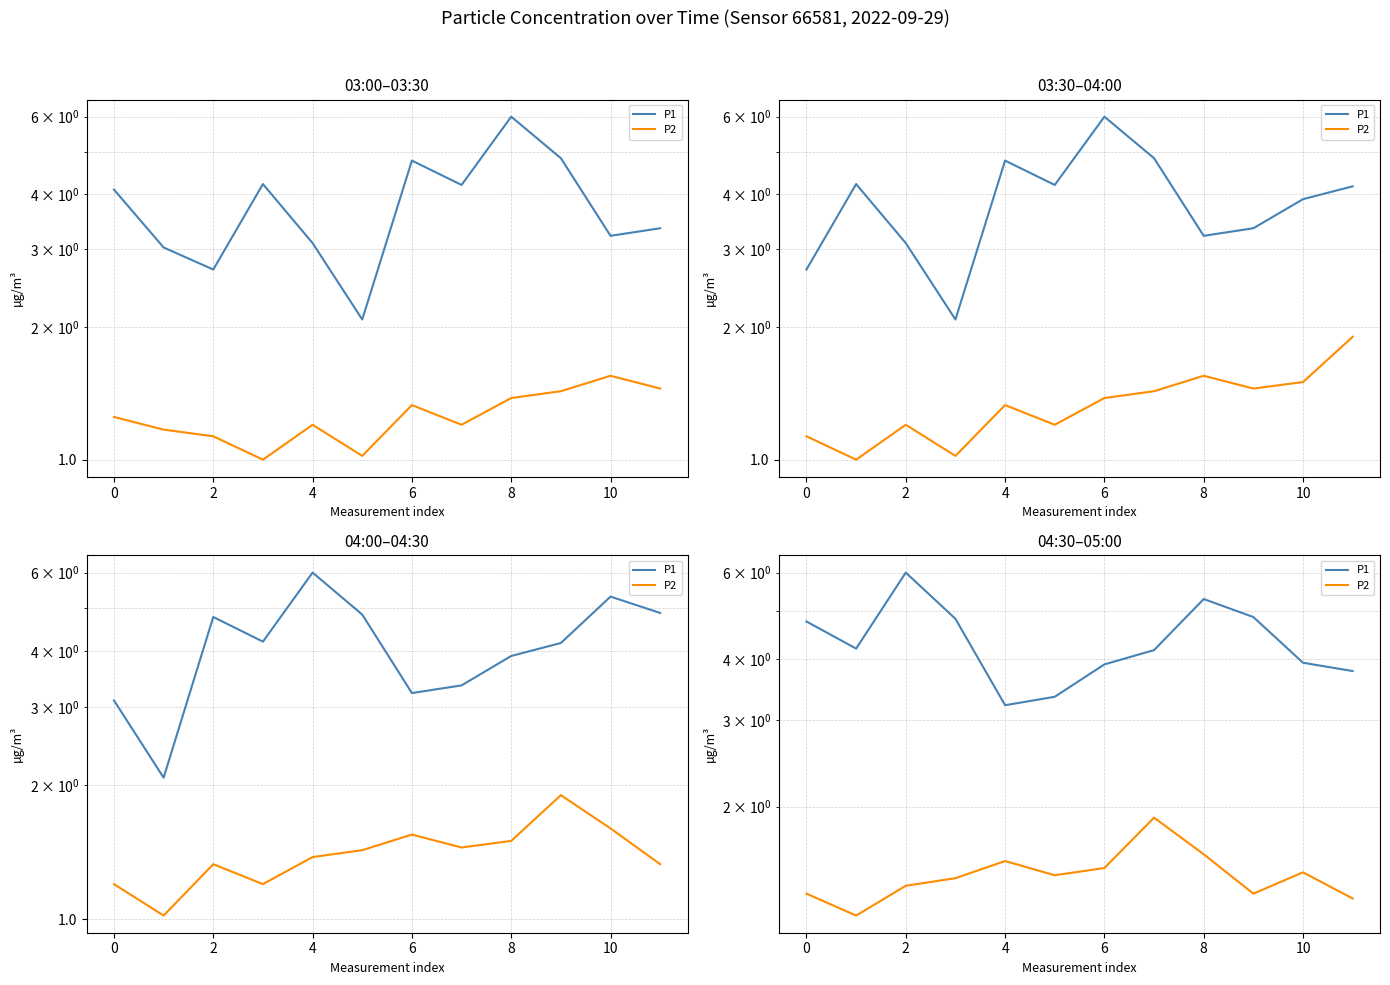

True or false: P2 and P1 intersect in this chart.

False